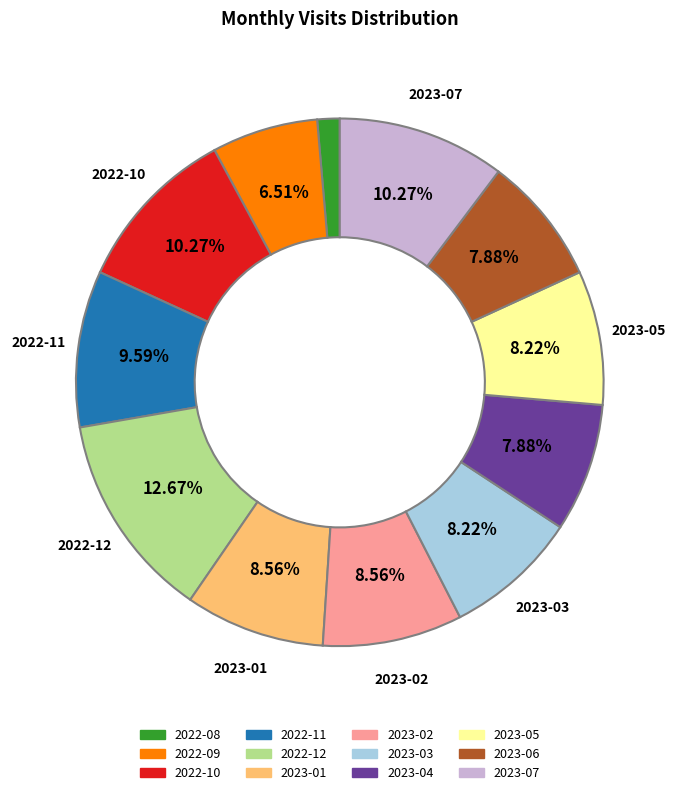

To the nearest percent, what is the combined percentage of 2023-03 and 2022-12?

21%